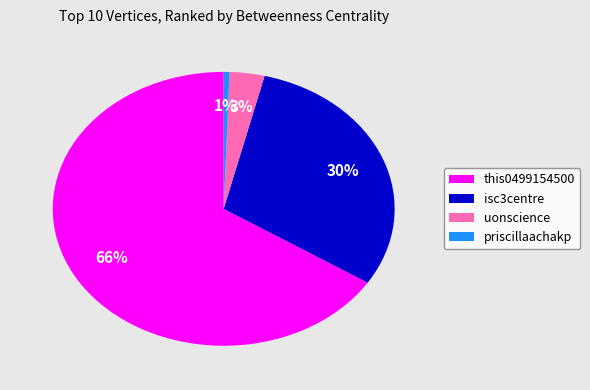

Is the sum of isc3centre and this0499154500 greater than half?

Yes